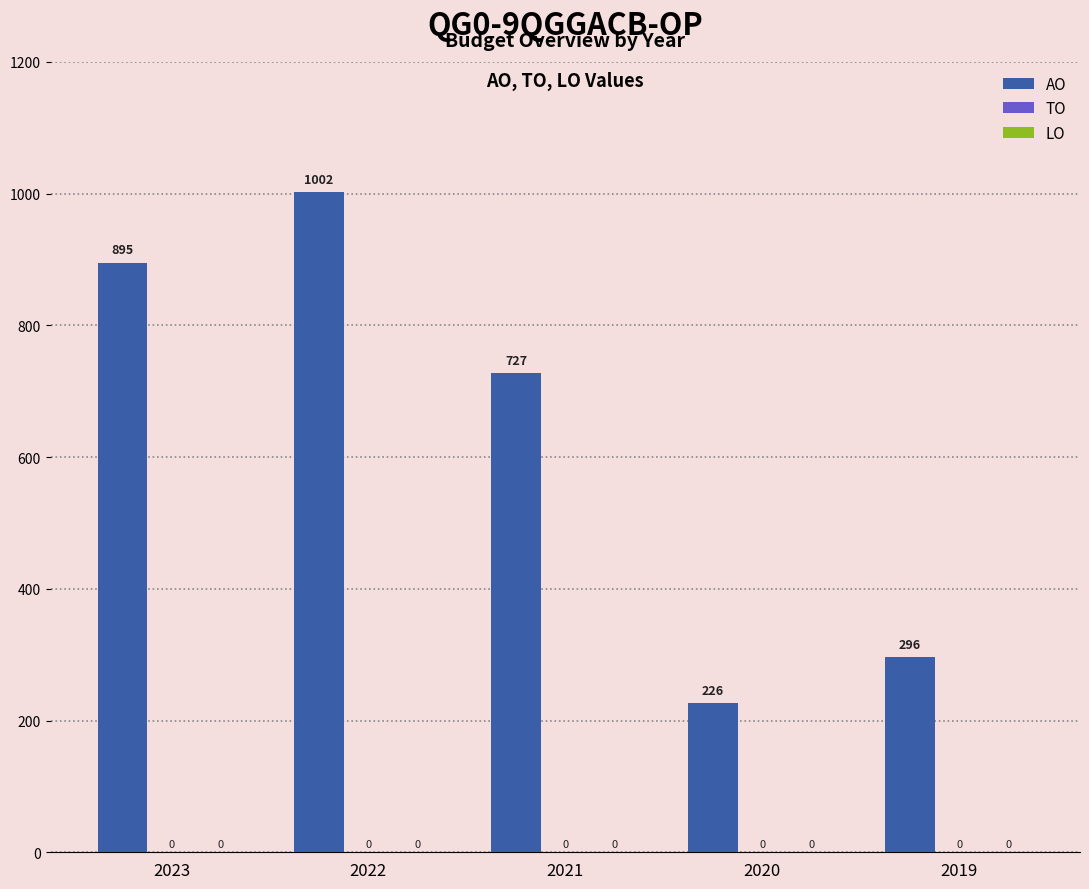

Are the bars horizontal?

No